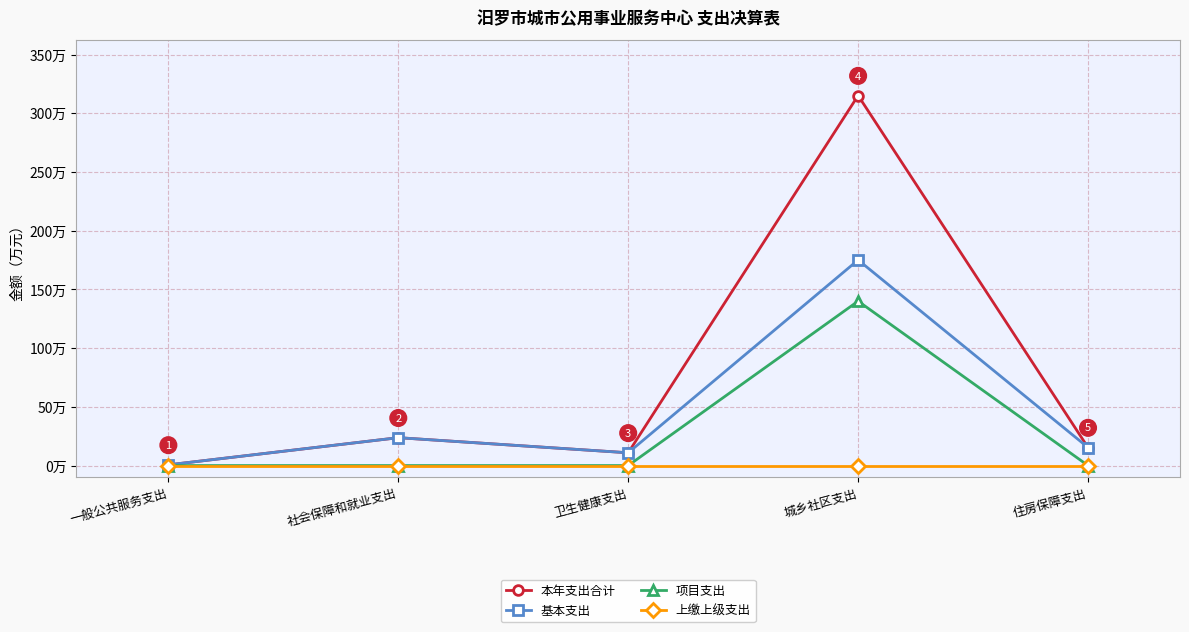

At 住房保障支出, list the series in order from largest to smallest.

本年支出合计, 基本支出, 项目支出, 上缴上级支出